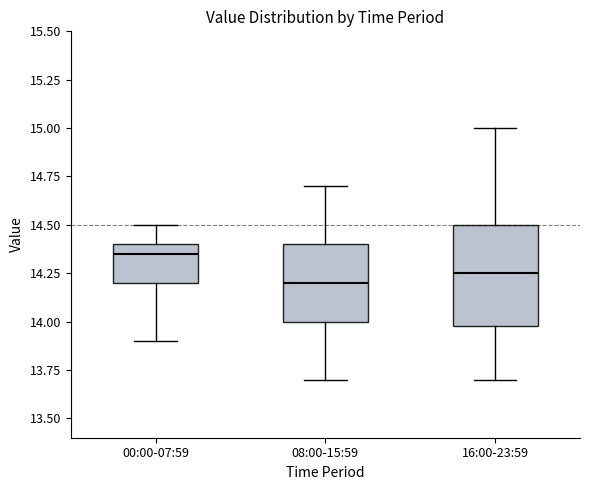

Reading left to right, transcribe this box plot: for each box, give where its median line is, the range the box spans, and where its two whiskers end, as read against the y-axis. The values are not printed on the chart, so give them approximately, as read against the axis.

00:00-07:59: median 14.35, box 14.20 to 14.40, whiskers 13.90 to 14.50
08:00-15:59: median 14.20, box 14.00 to 14.40, whiskers 13.70 to 14.70
16:00-23:59: median 14.25, box 14.00 to 14.50, whiskers 13.70 to 15.00